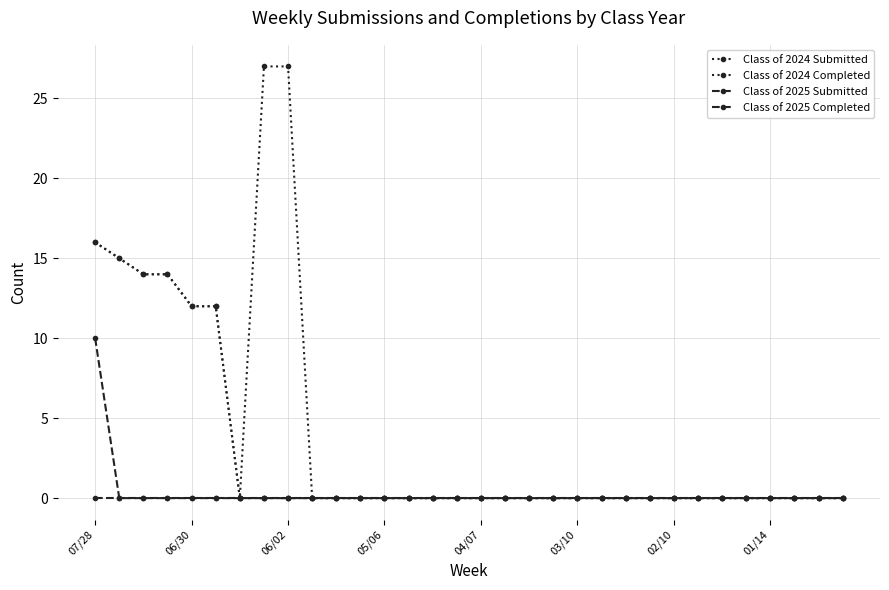

Count the number of categories in the chart.

32